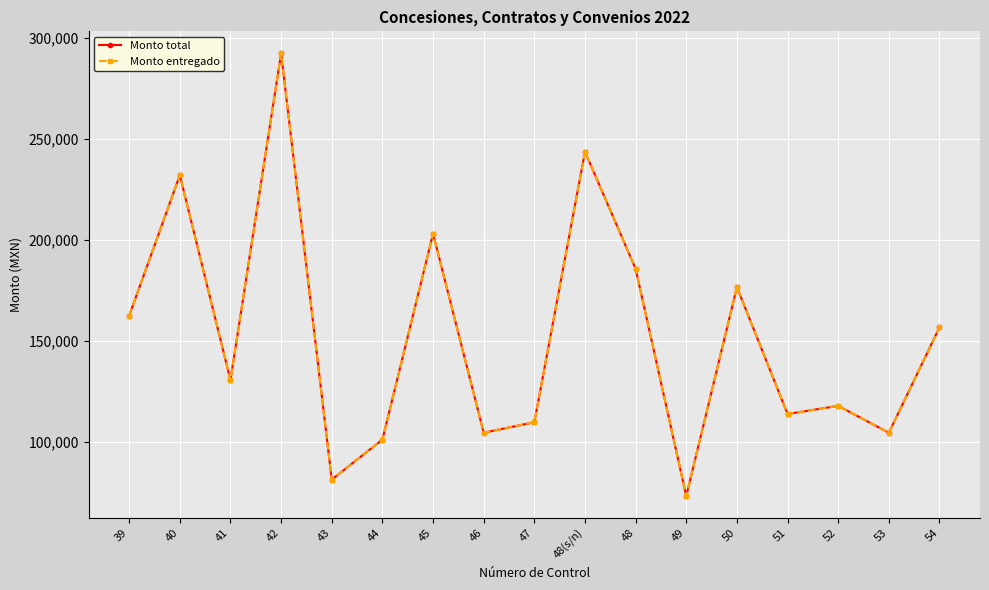

Does the chart have visible grid lines?

Yes